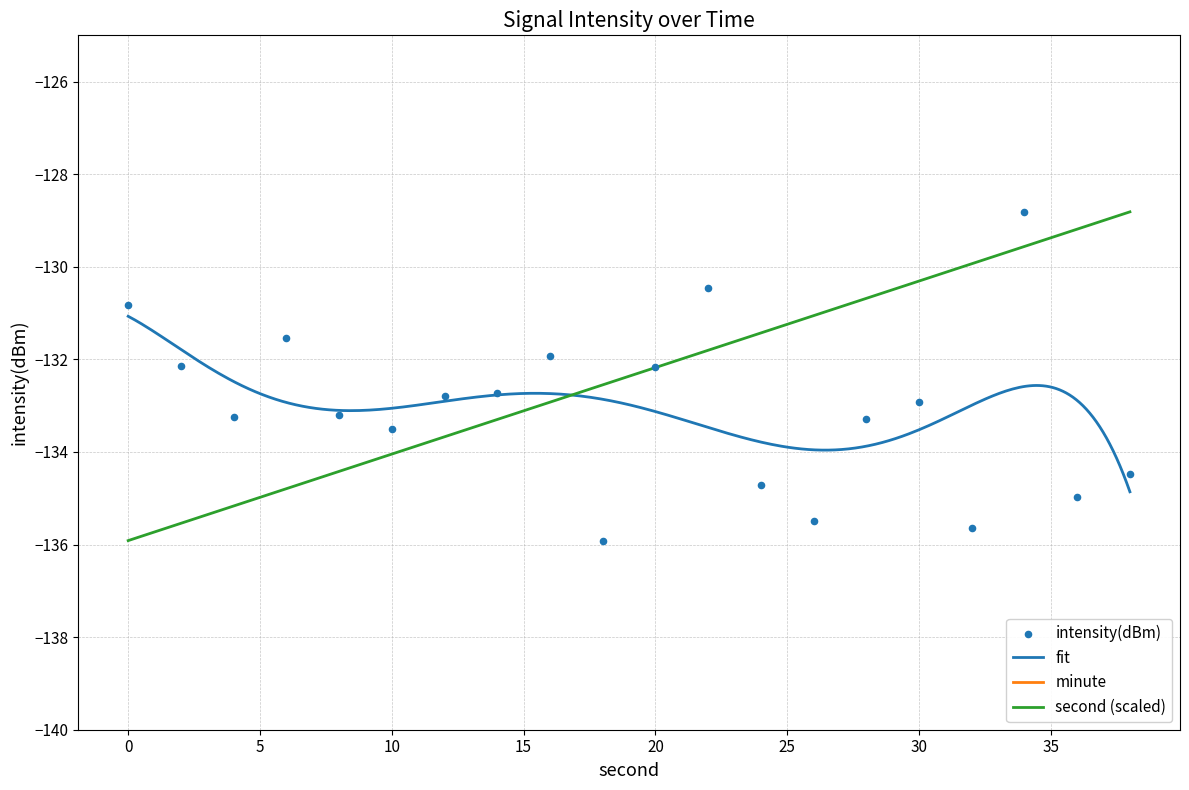

At which category is the sum across all series the highest?

34